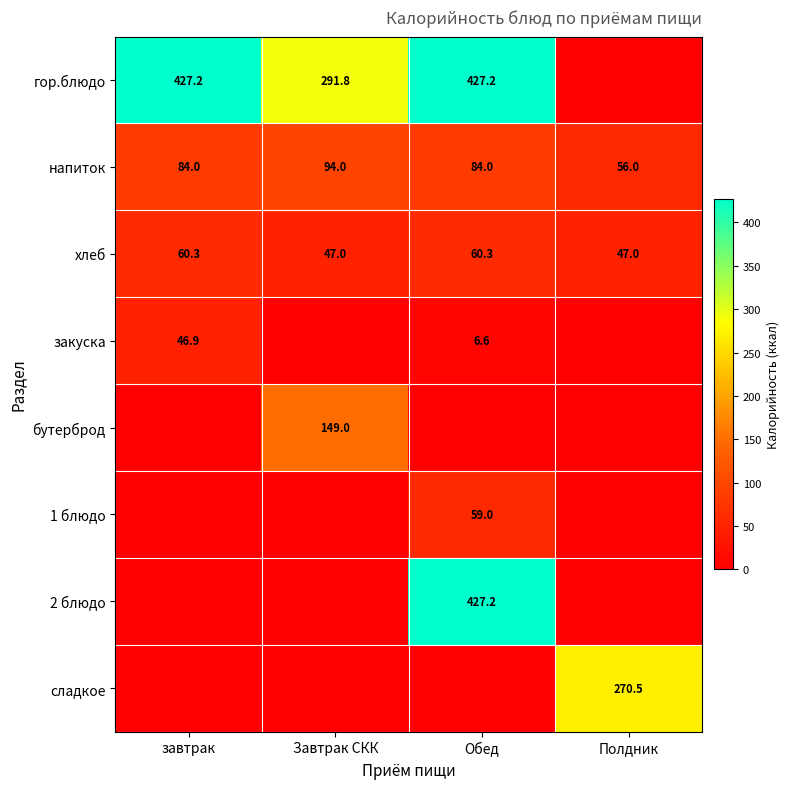

What is the difference between the maximum and minimum values in the хлеб series?

13.3